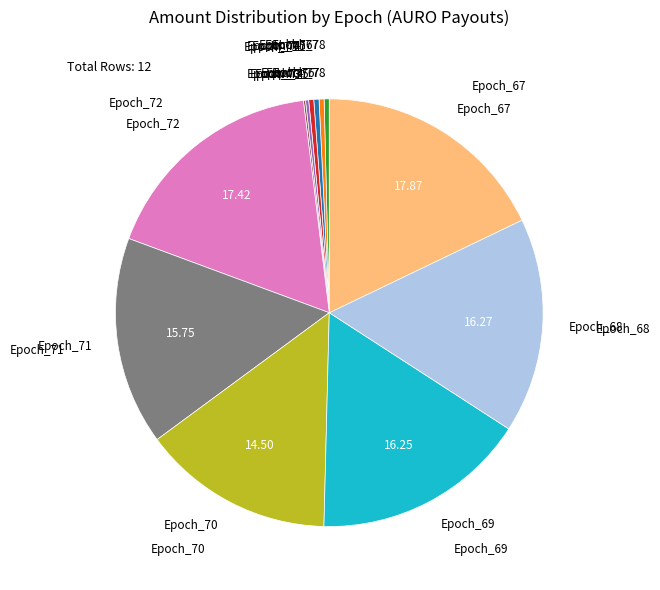

Is there any slice that represents more than half of the pie?

No